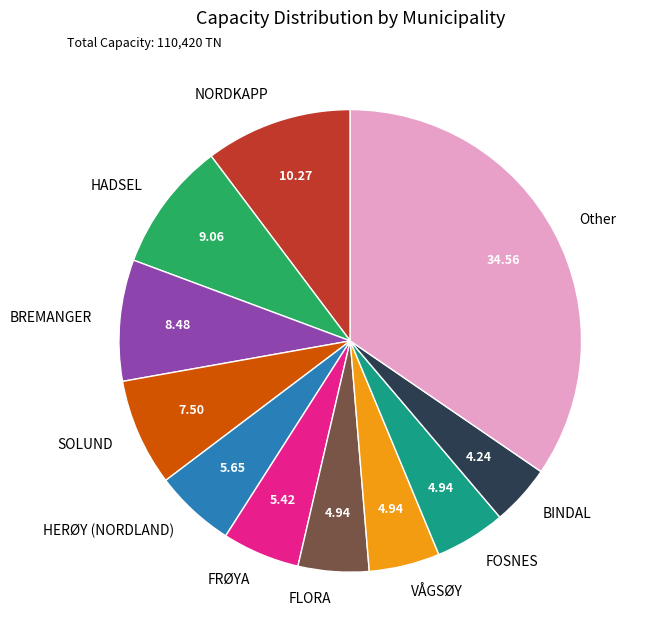

Is the sum of NORDKAPP and FLORA greater than half?

No